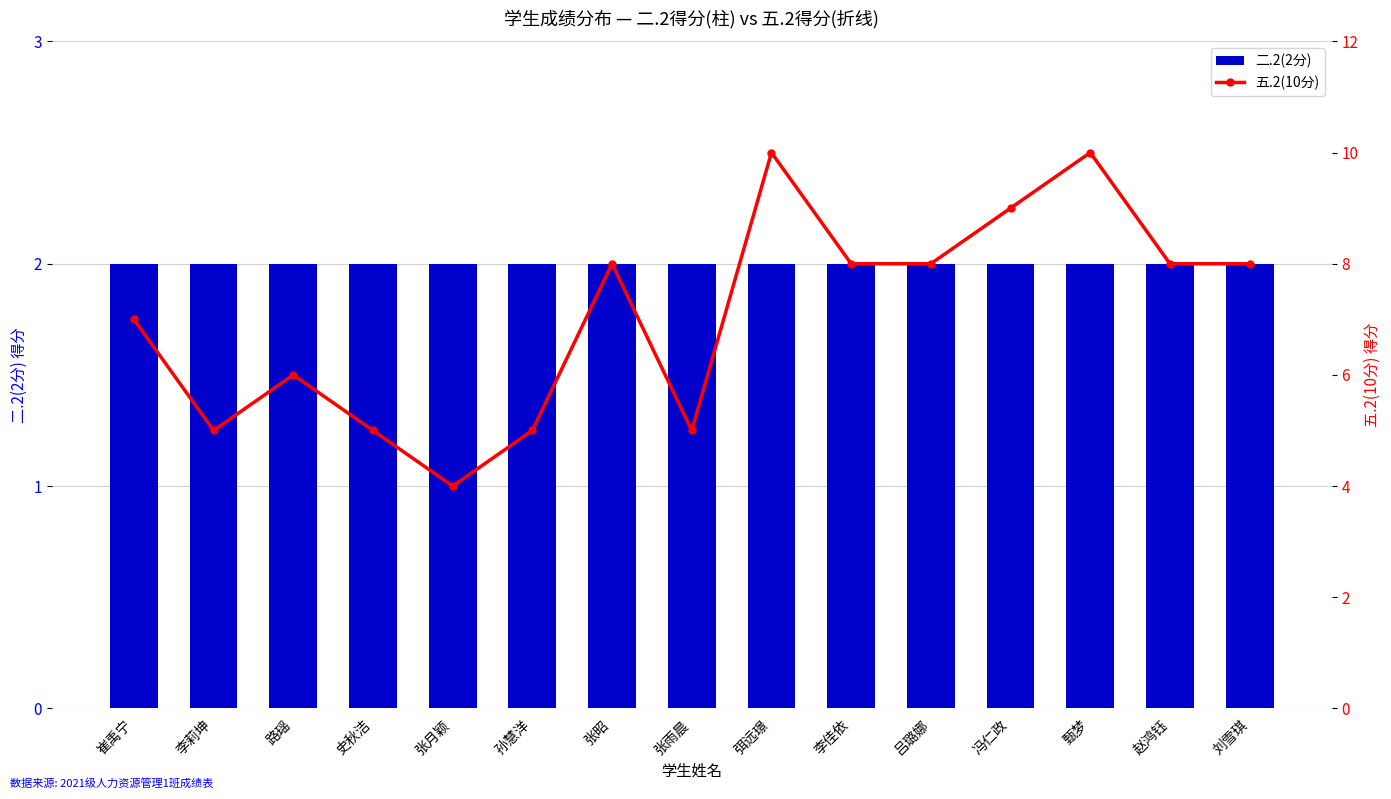

Which label corresponds to the smallest value in the chart?

崔禹宁